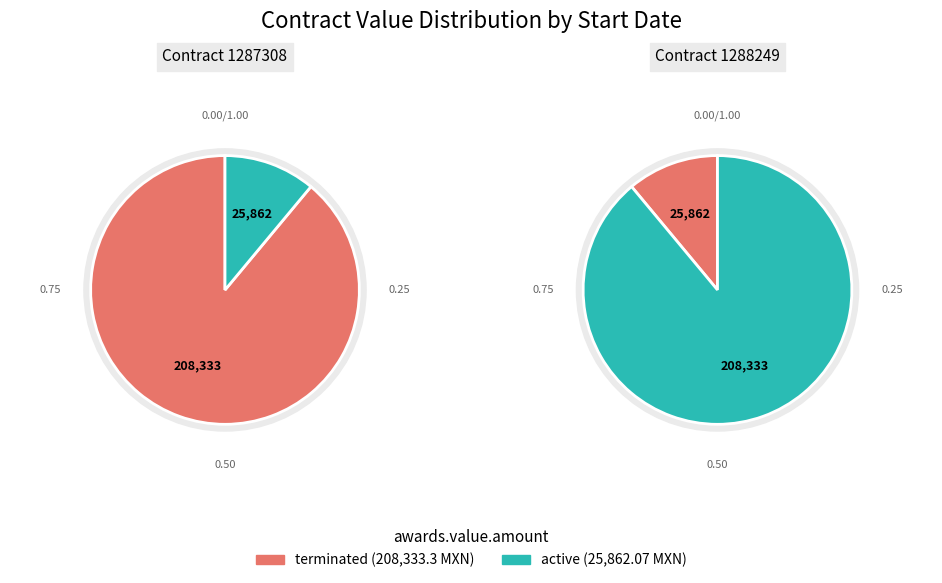

How many slices are in this pie chart?

2